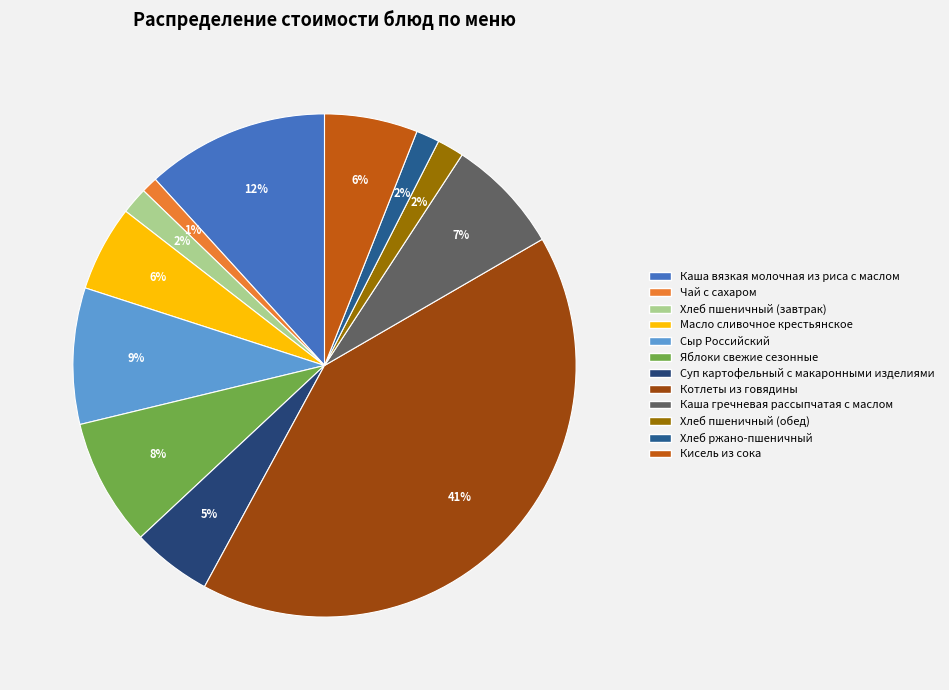

To the nearest percent, what percentage of the pie is Кисель из сока?

6%